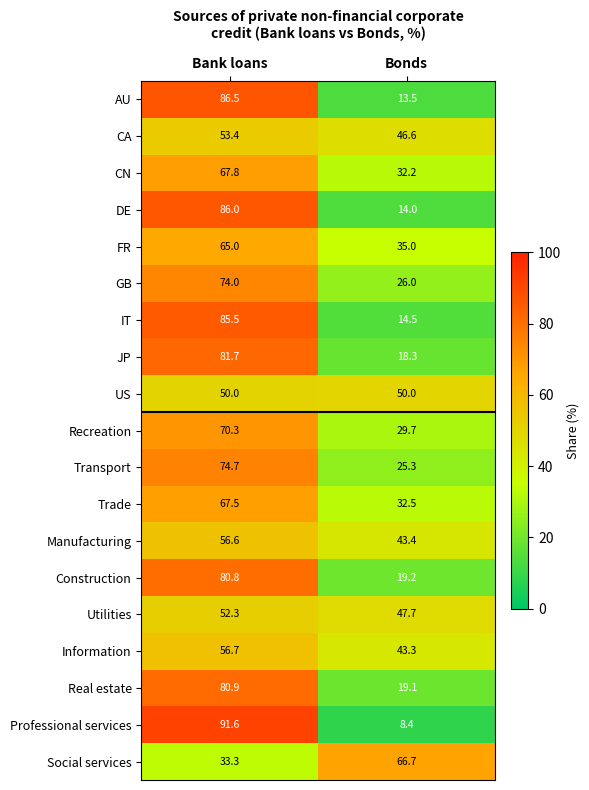

At how many categories does at least one series exceed 38?

2